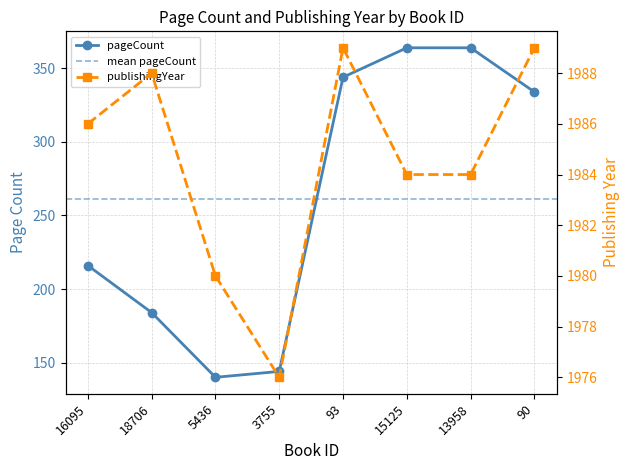

What is the label of the 2nd point from the left?

18706